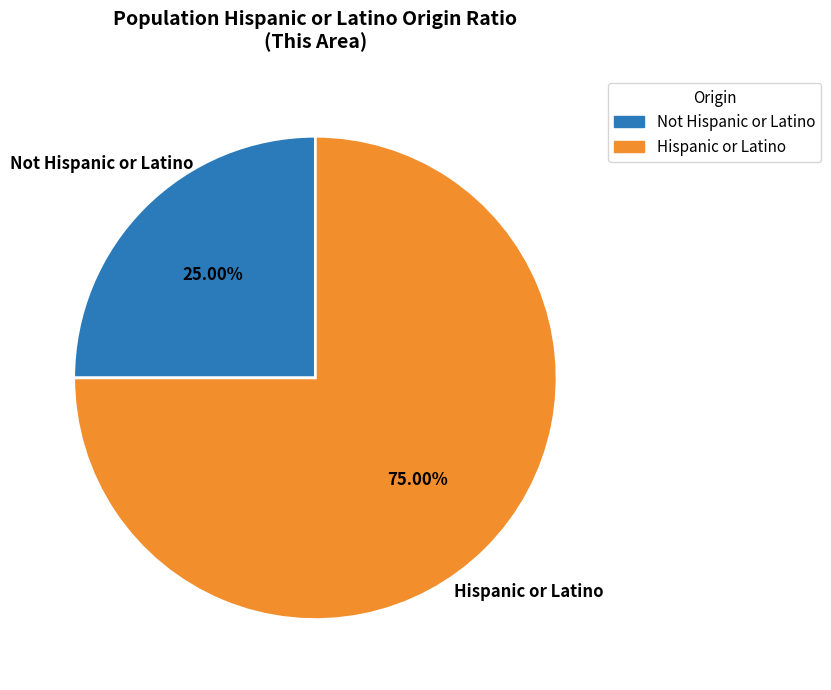

Is it true that Not Hispanic or Latino is 37% of the pie?

False